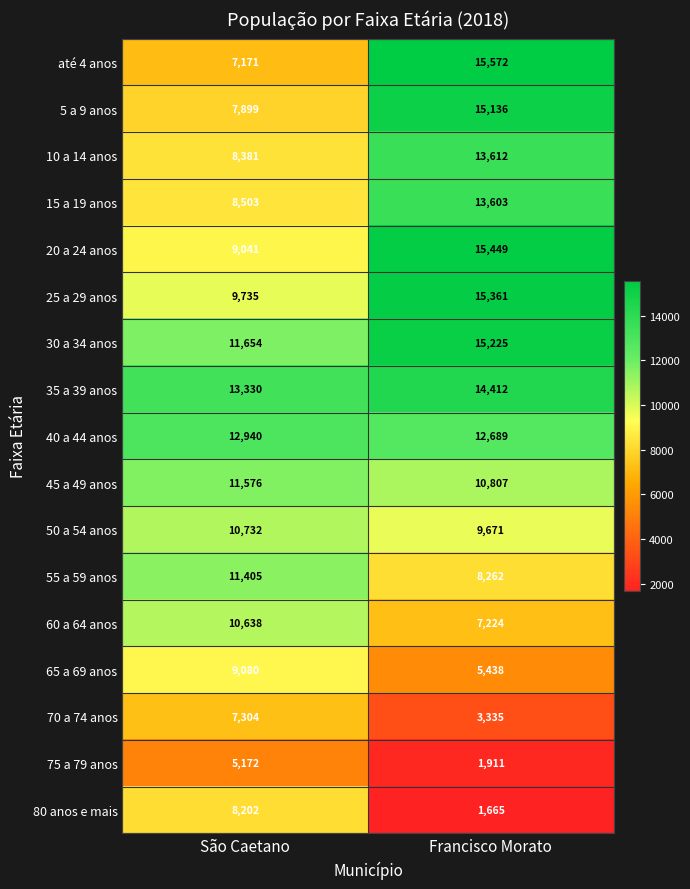

Rank the categories by 40 a 44 anos value from highest to lowest.

São Caetano, Francisco Morato